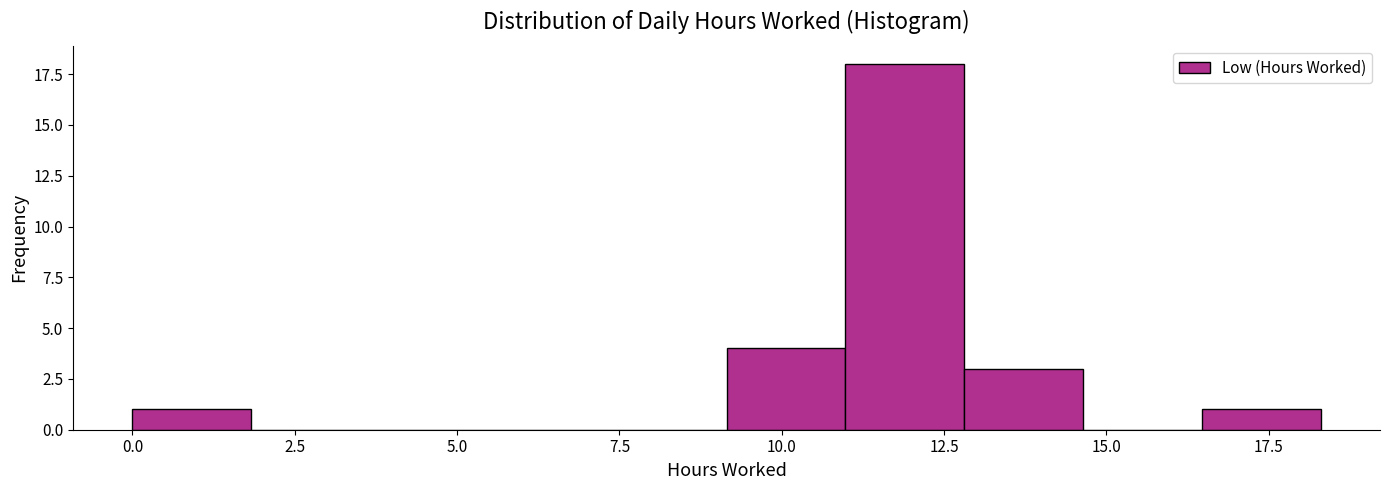

Around what value on the x-axis is the tallest bar? Give the approximate position of its centre, as read against the axis.

12.0